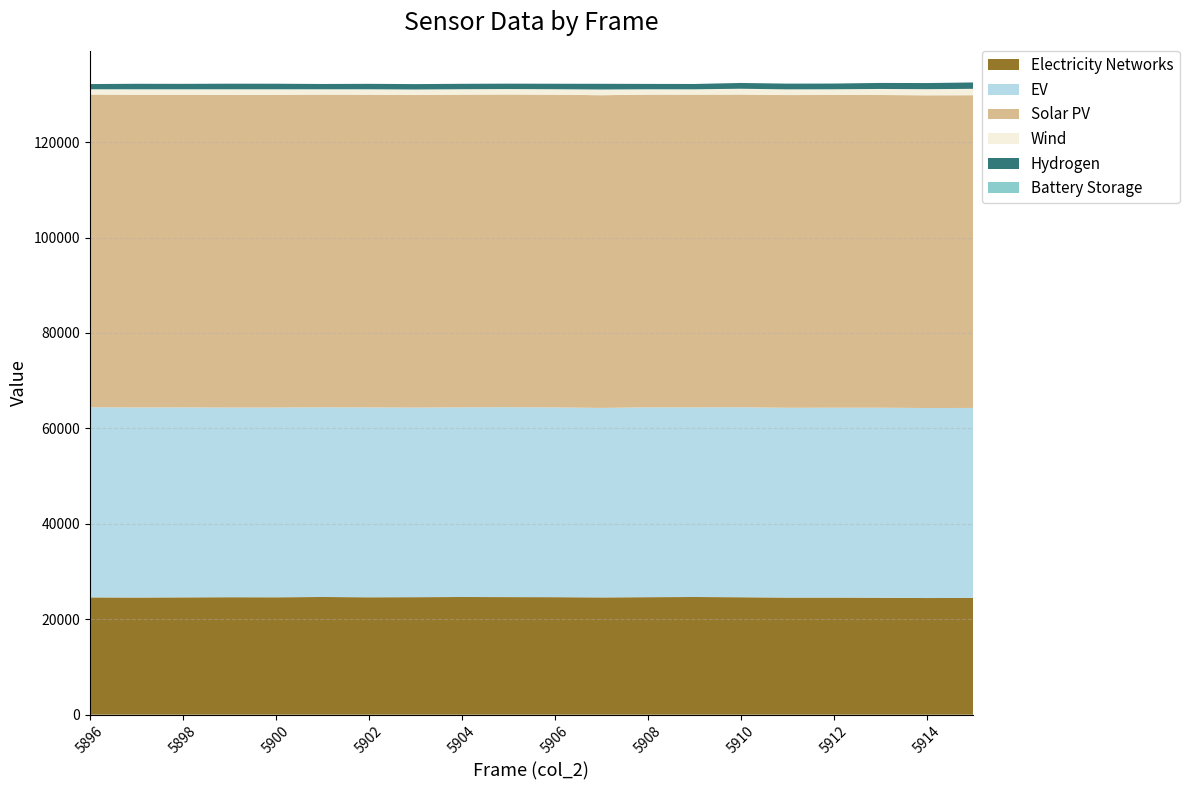

What is the highest value of the Electricity Networks series?

24666